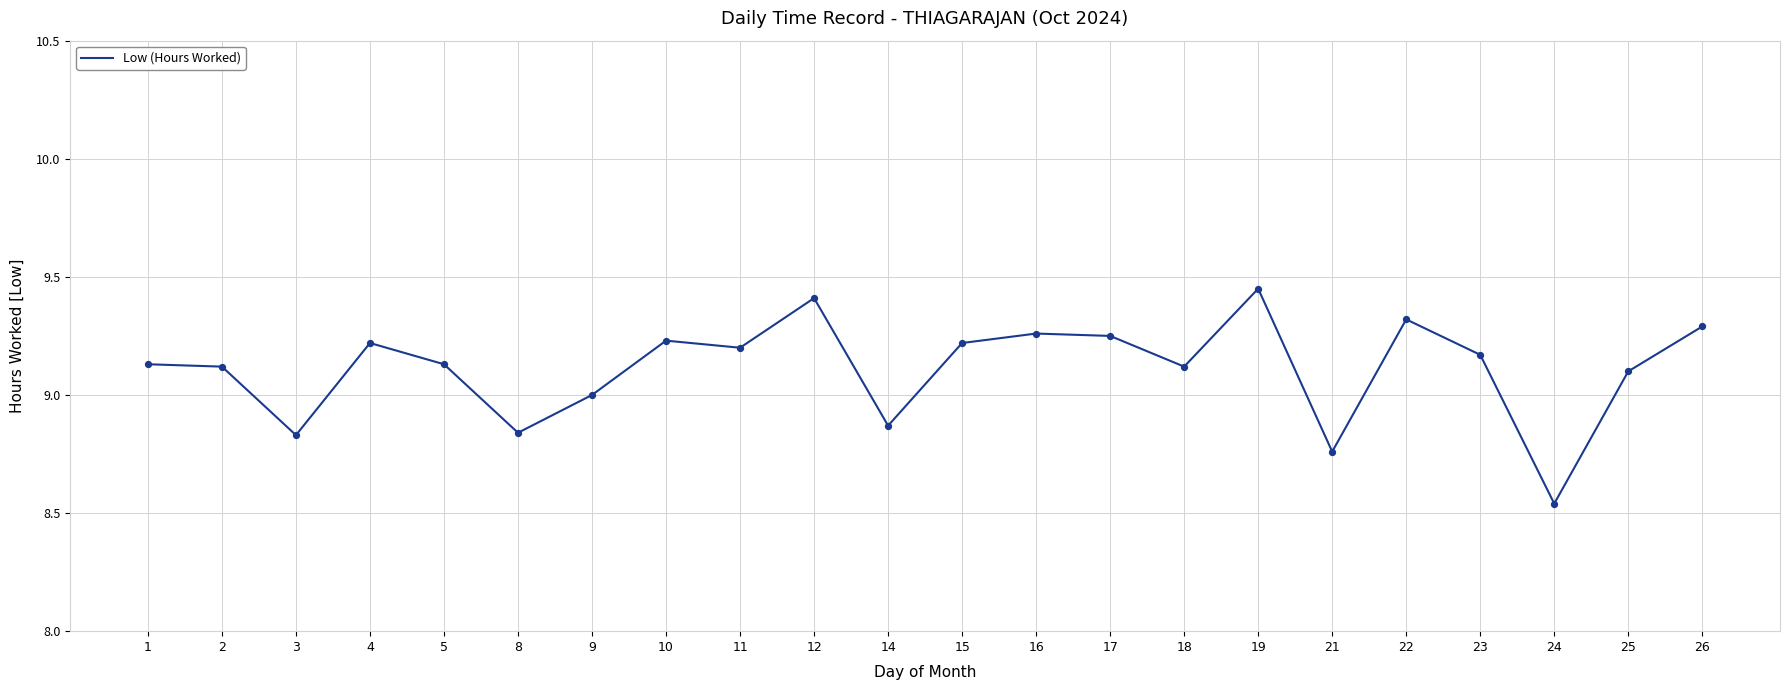

What is the ratio of the value at 15 to the value at 22?

1.0